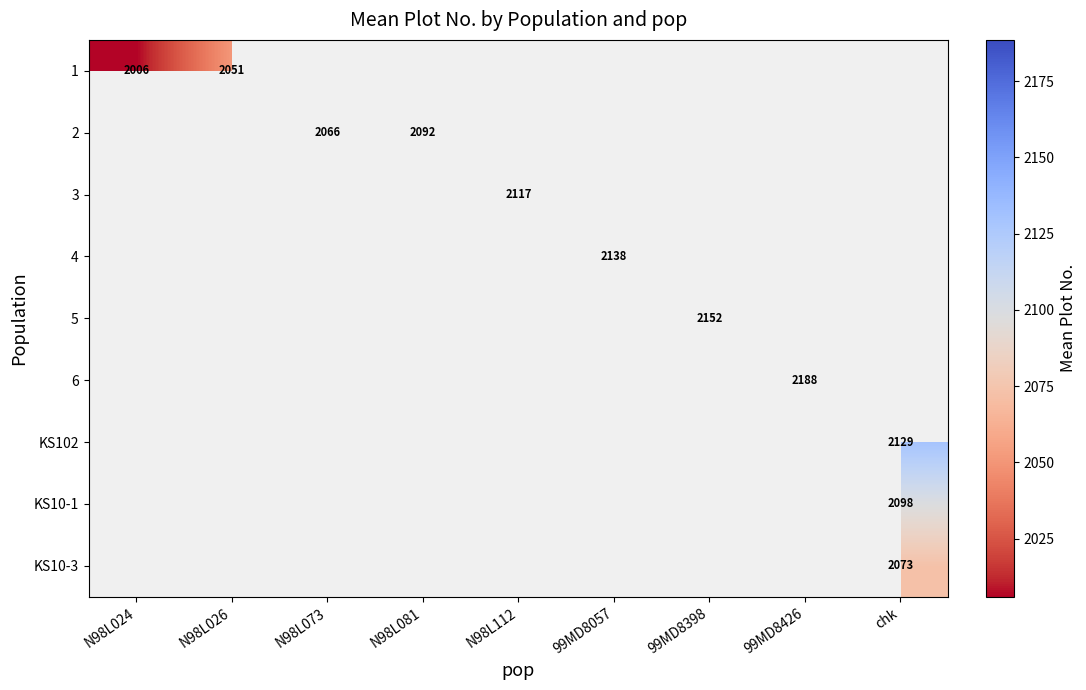

Is it true that KS10-3 equals 2073 at chk?

True